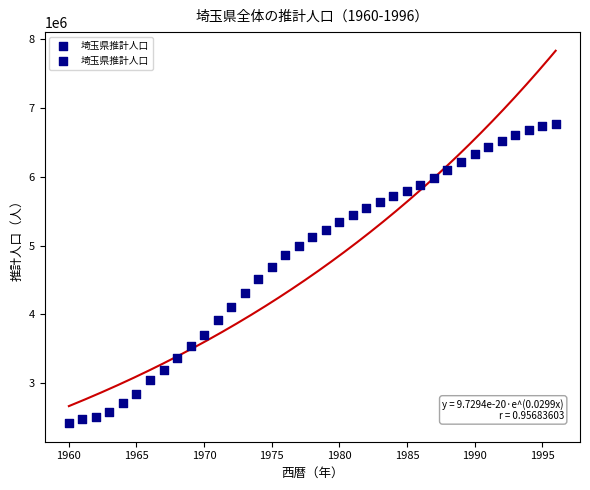

What is the range of X values (max minus min)?

36